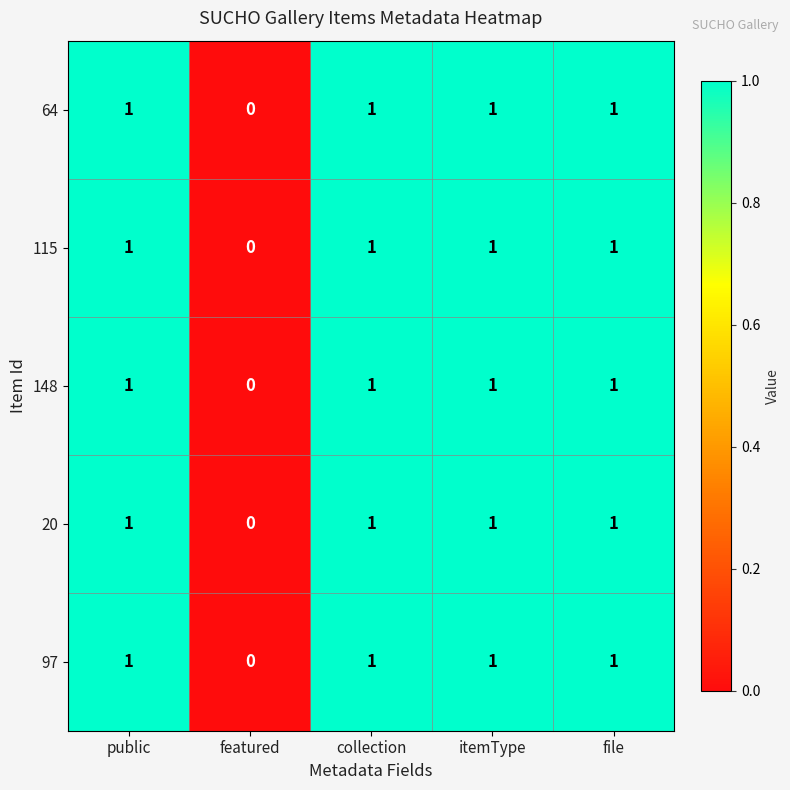

True or false: 97 has a value of 0 at featured.

True